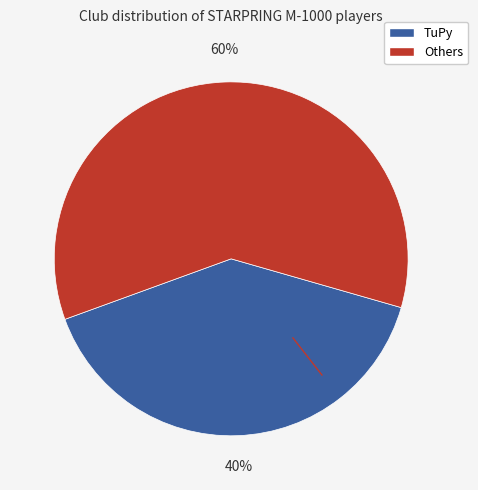

Does any single category account for the majority?

Yes